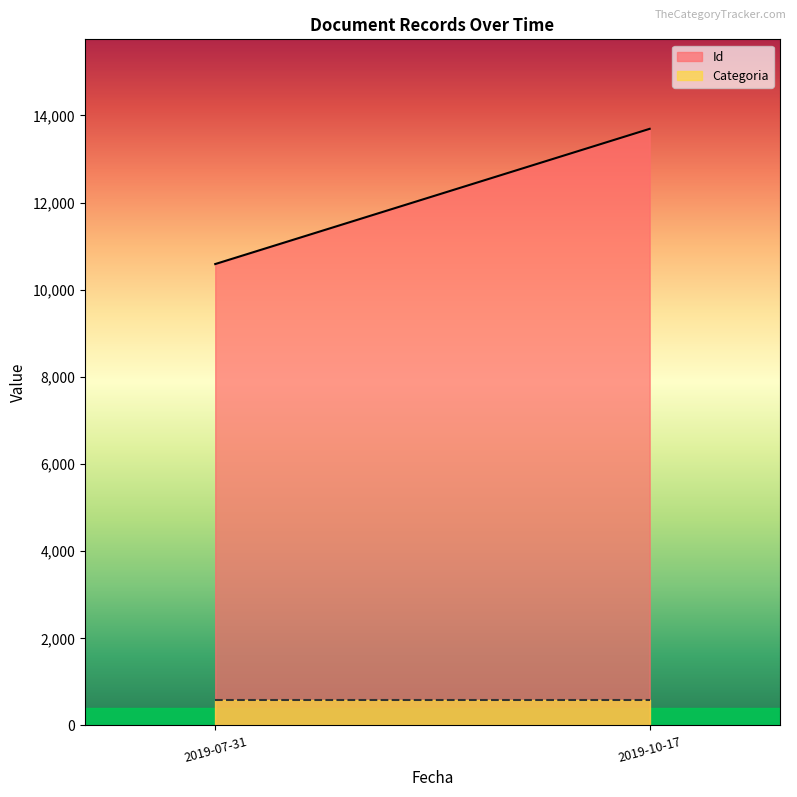

How many distinct data groups are displayed?

2